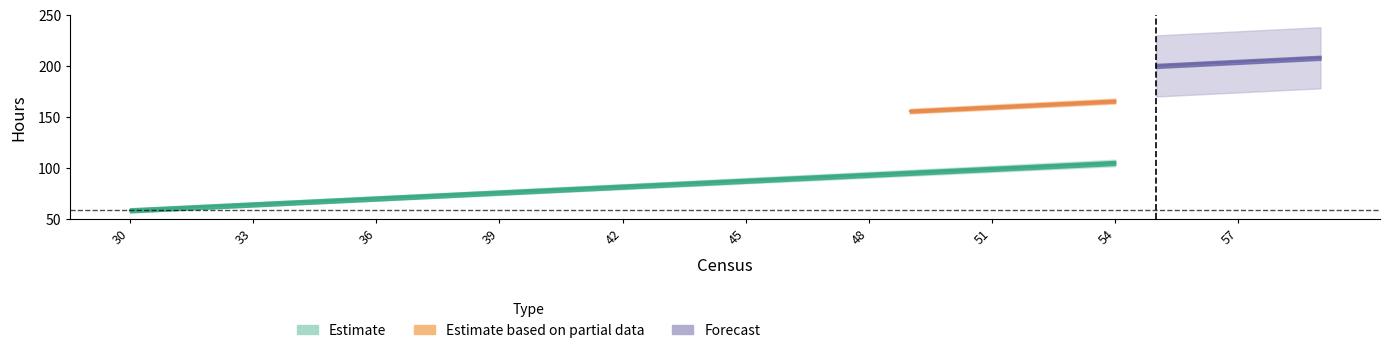

True or false: census and cna_required cross at least once.

False